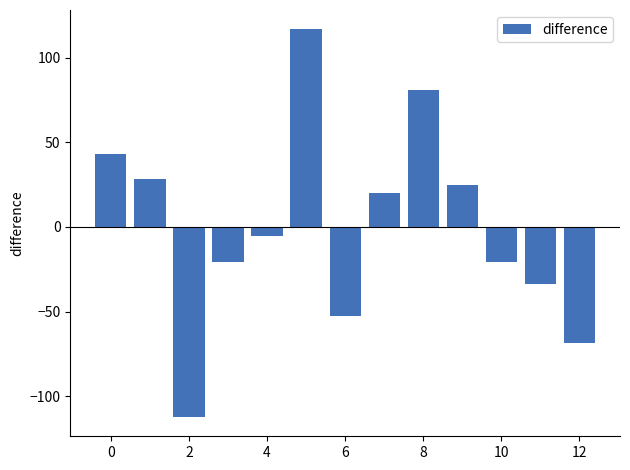

What is the maximum value shown in the chart?

116.7